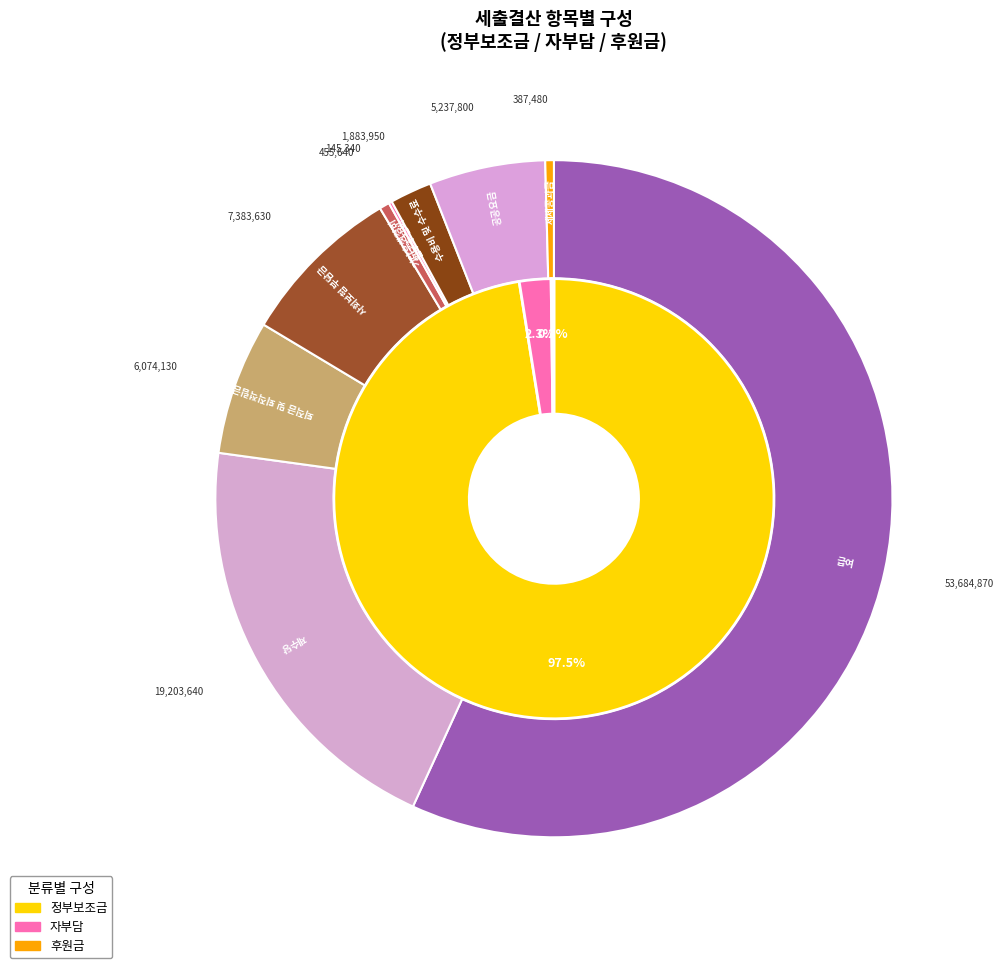

Count the number of slices in the pie.

5